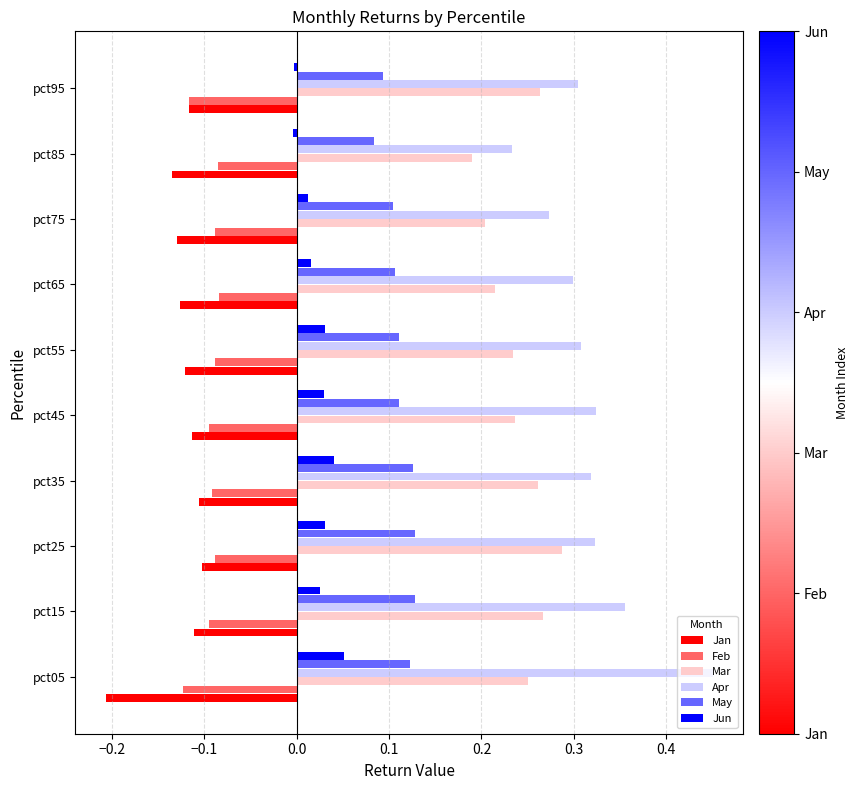

What is the spread (max minus min) of values at pct05?

0.7